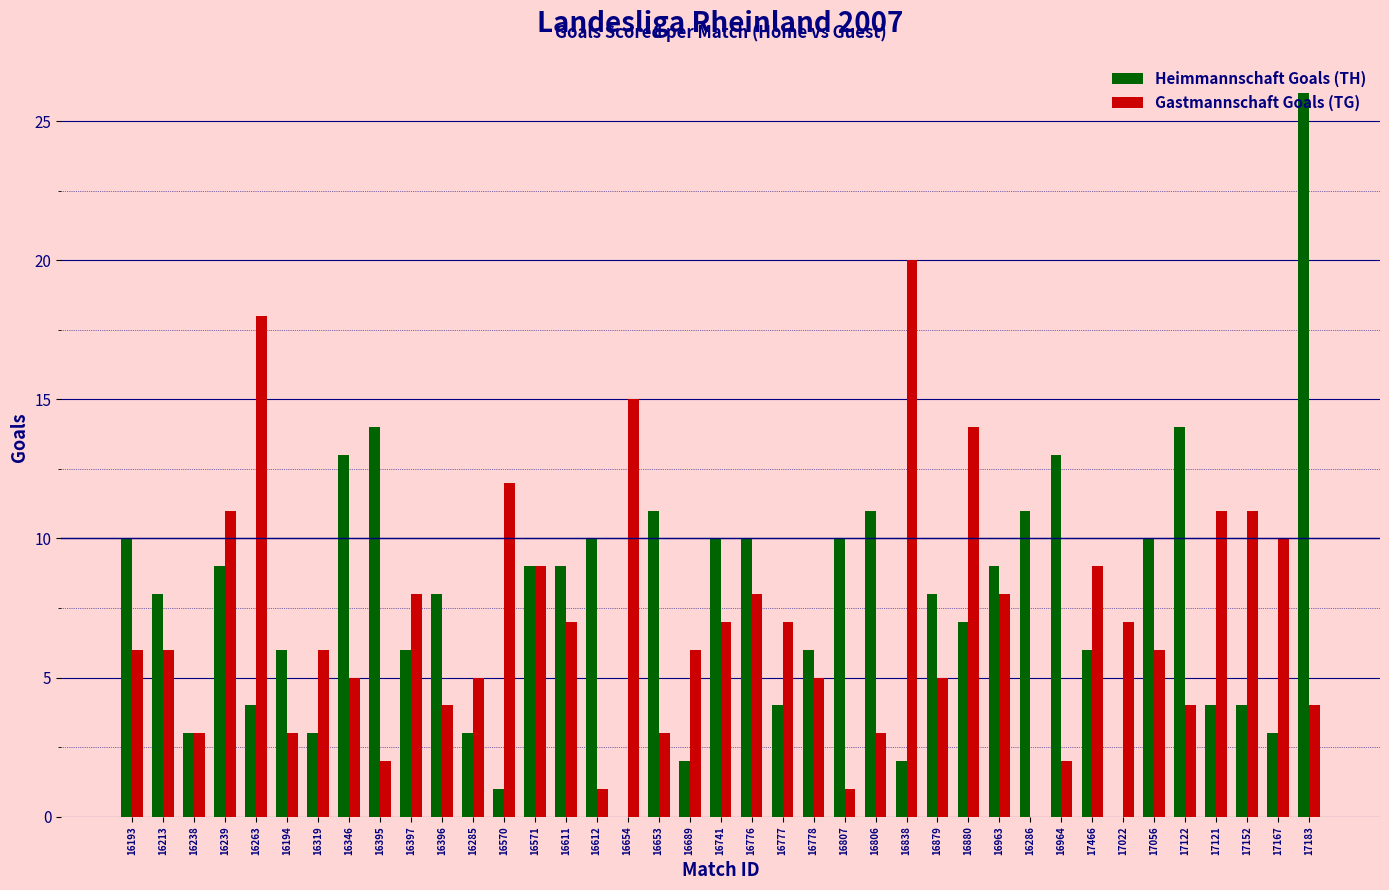

How many positive values does the Gastmannschaft Goals (TG) series have?

38